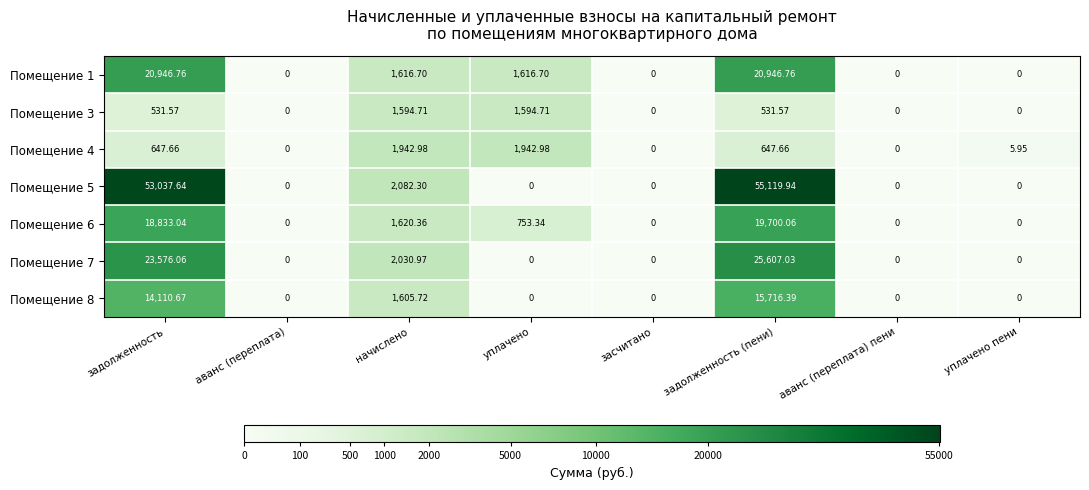

At which category does the chart reach its peak across all series?

задолженность (пени)